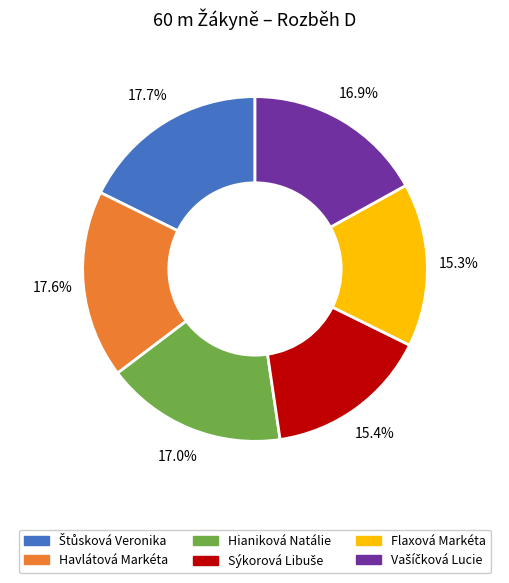

To the nearest percent, what is the difference between the largest and smallest slice percentages?

2%